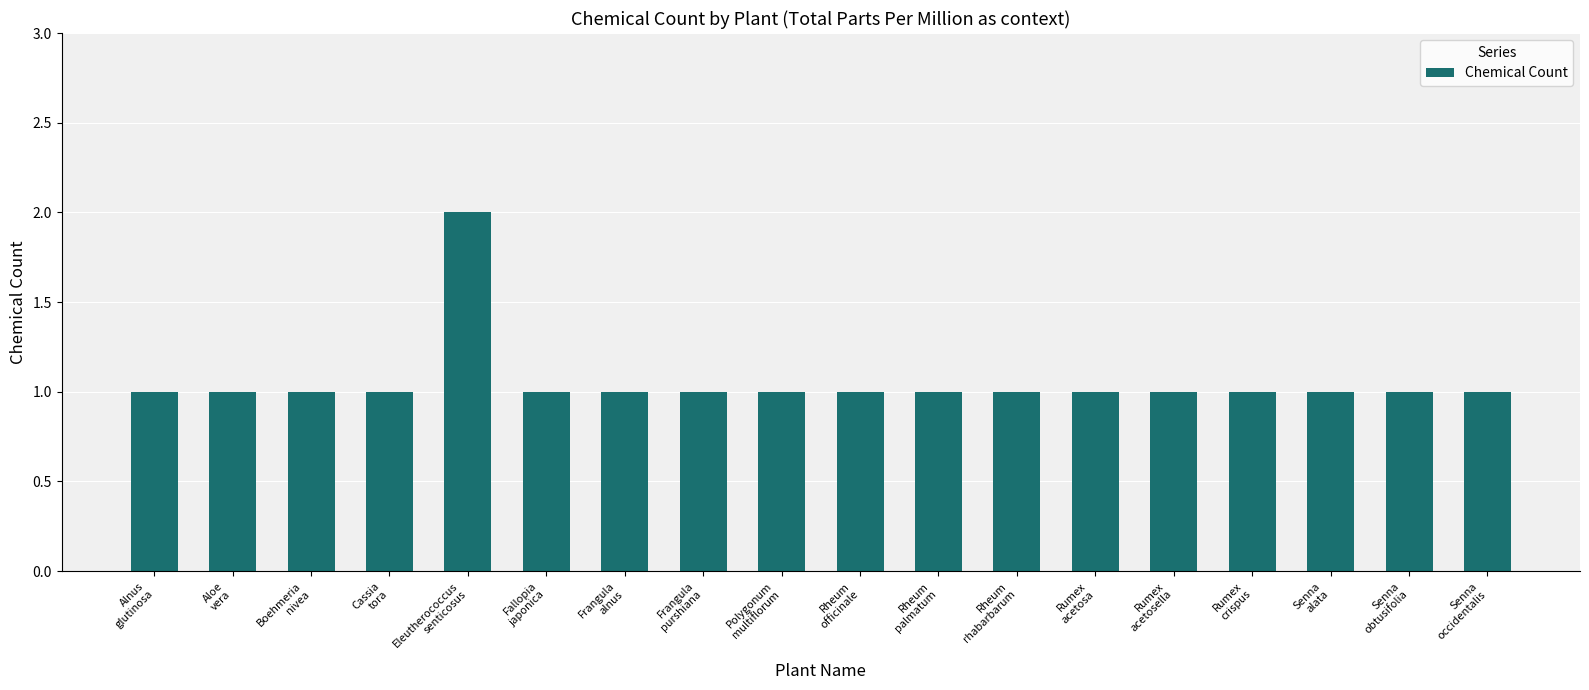

How many bars are there in total?

18